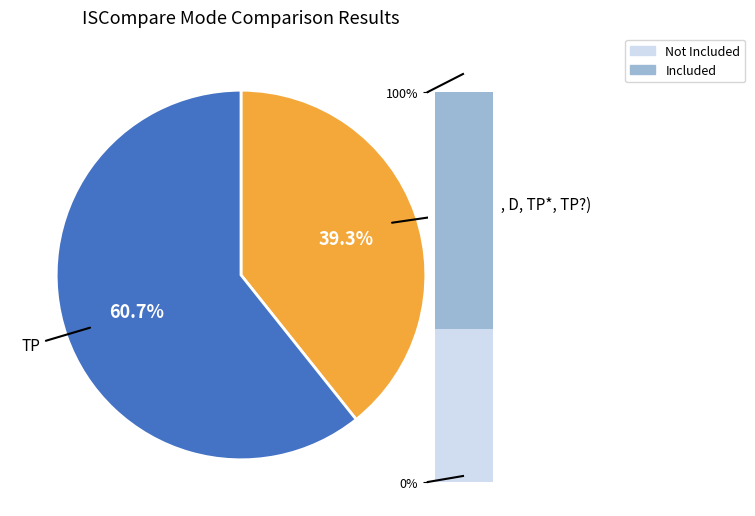

Rank the categories by value from lowest to highest.

Other, TP